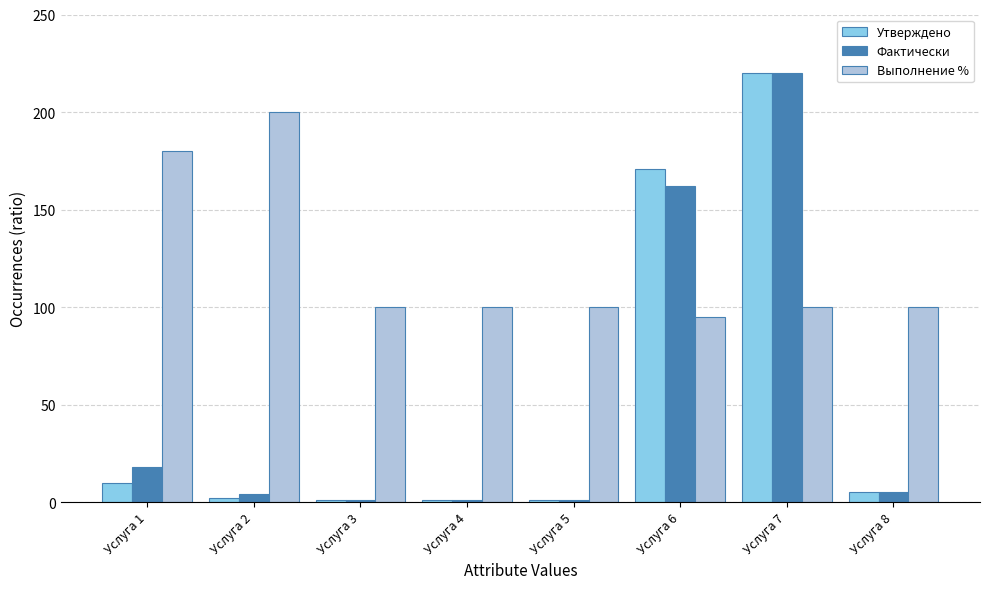

What is the smallest value displayed?

1.0